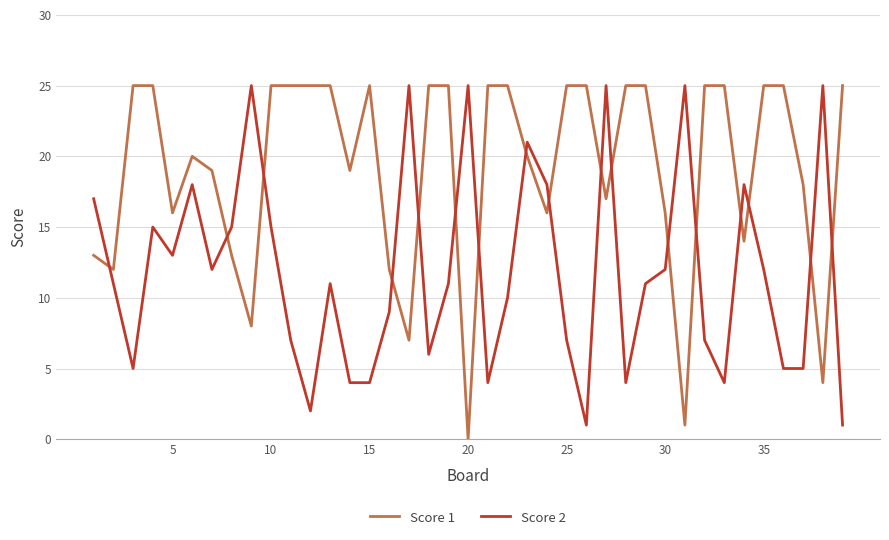

What is the greatest value displayed?

25